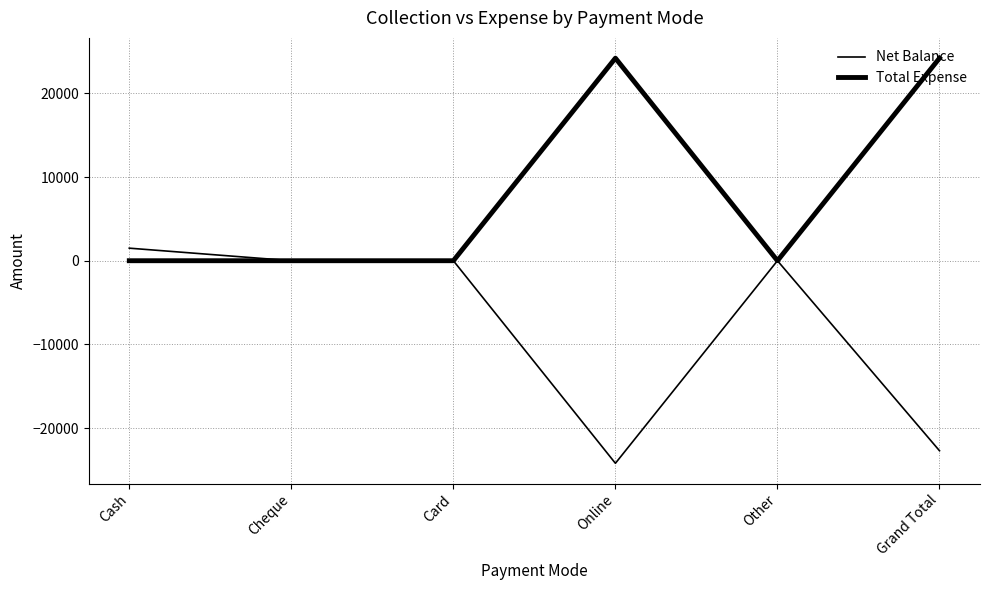

How many interior local valleys does the Total Expense series have?

1